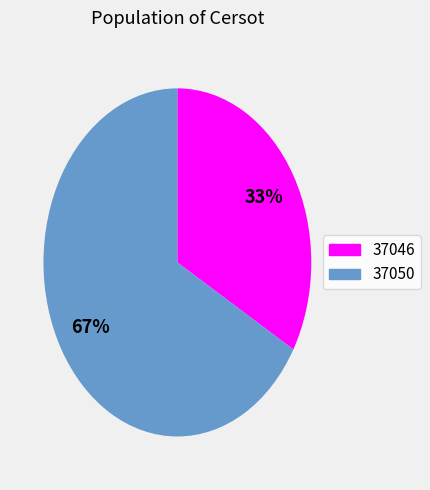

What percentage is the 37046 slice, to the nearest percent?

33%